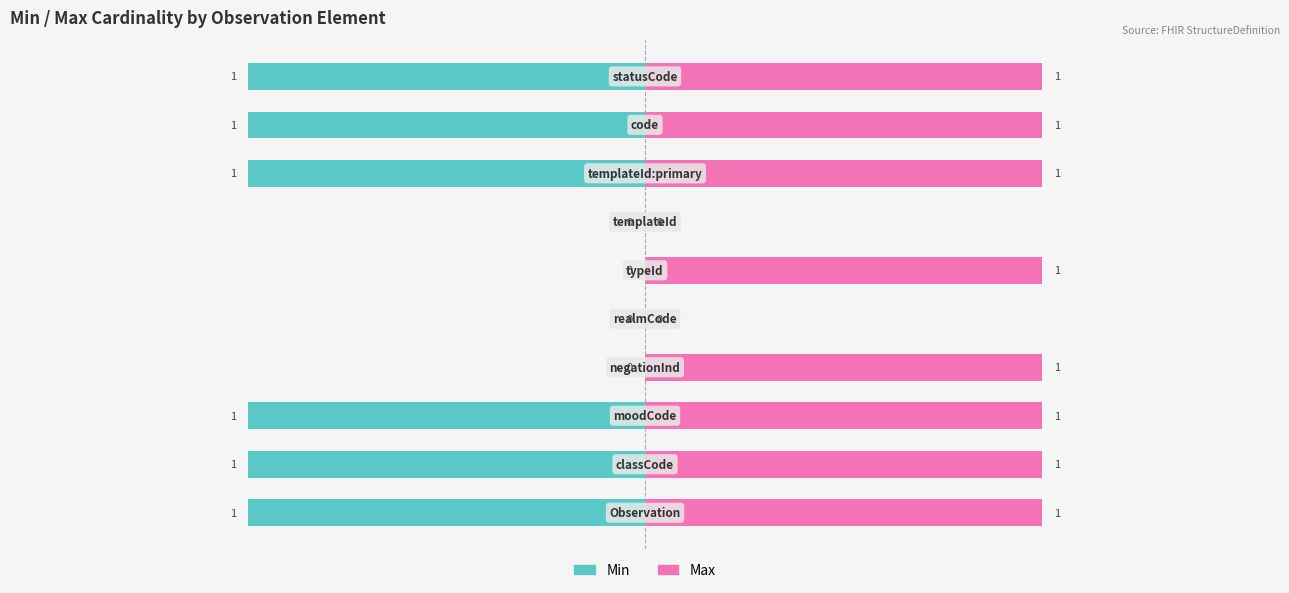

How many categories are shown in the chart?

10